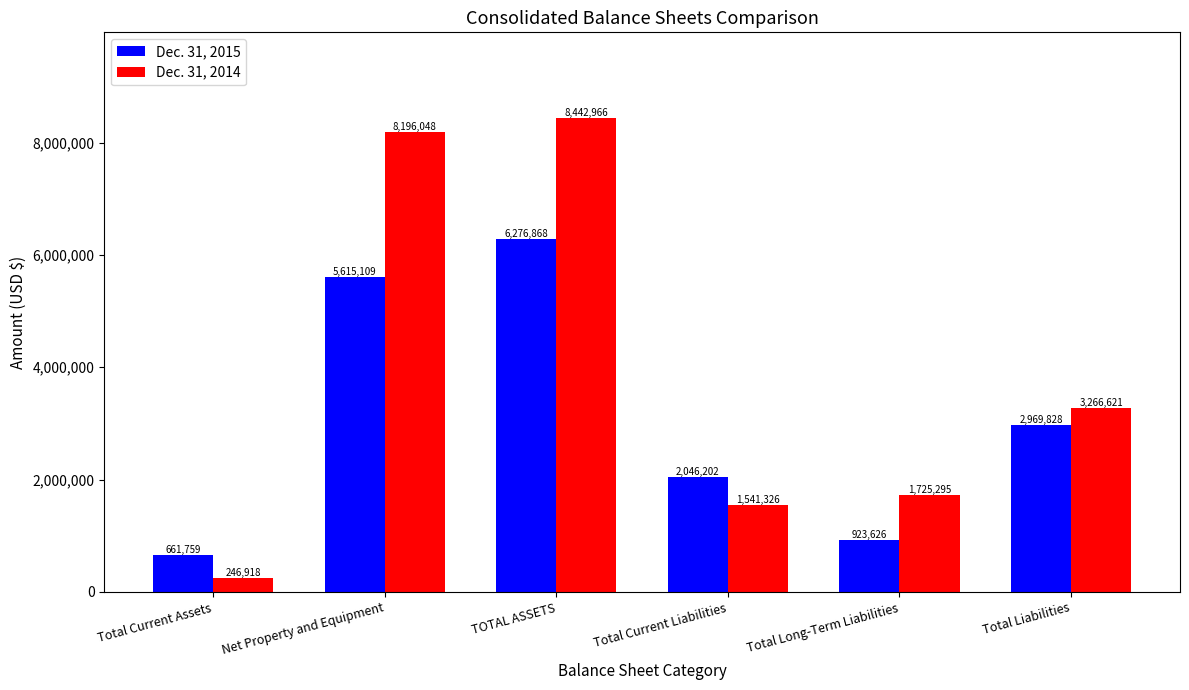

What are all the series names shown in the legend?

Dec. 31, 2015, Dec. 31, 2014